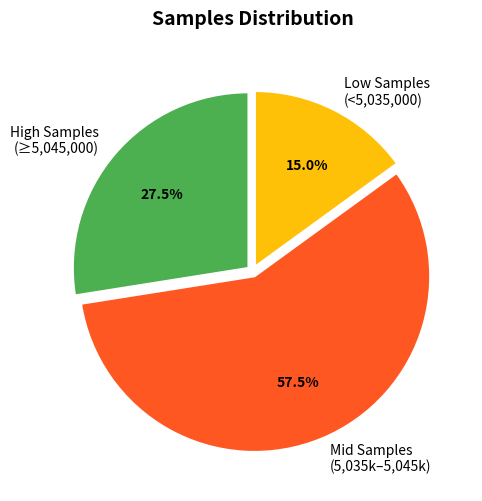

Approximately how many times larger is the value at High Samples (≥5,045,000) compared to Low Samples (<5,035,000)?

1.8